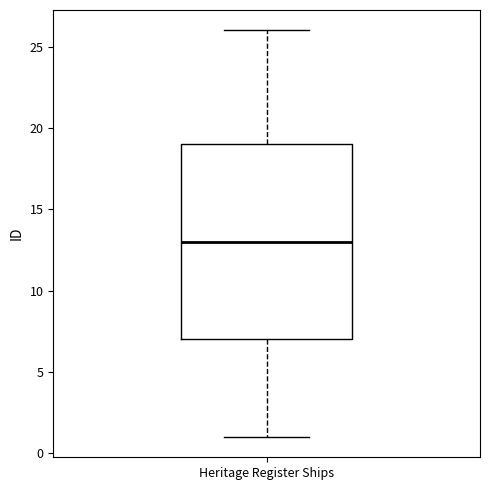

Transcribe this box plot: give where the median line is, the range the box spans, and where the two whiskers end, as read against the y-axis. The values are not printed on the chart, so give them approximately, as read against the axis.

median 13, box 7 to 19, whiskers 1 to 26